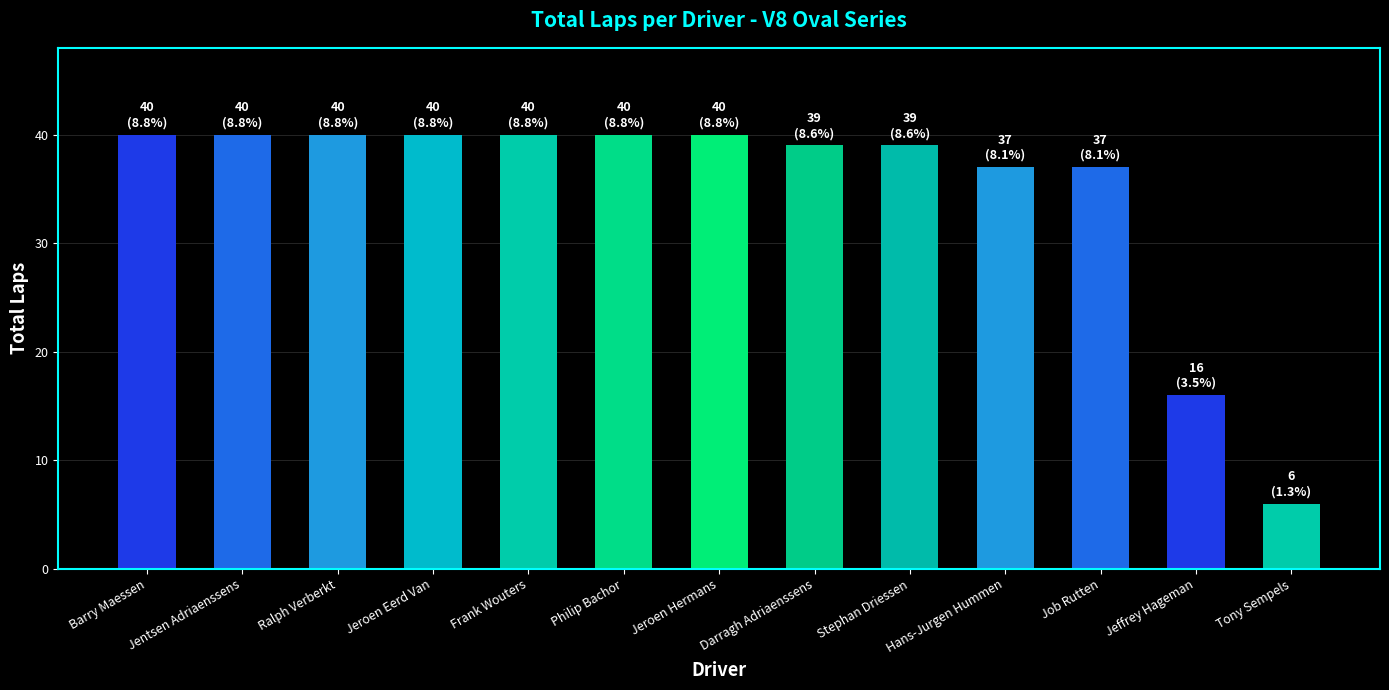

How many series are shown in this chart?

1